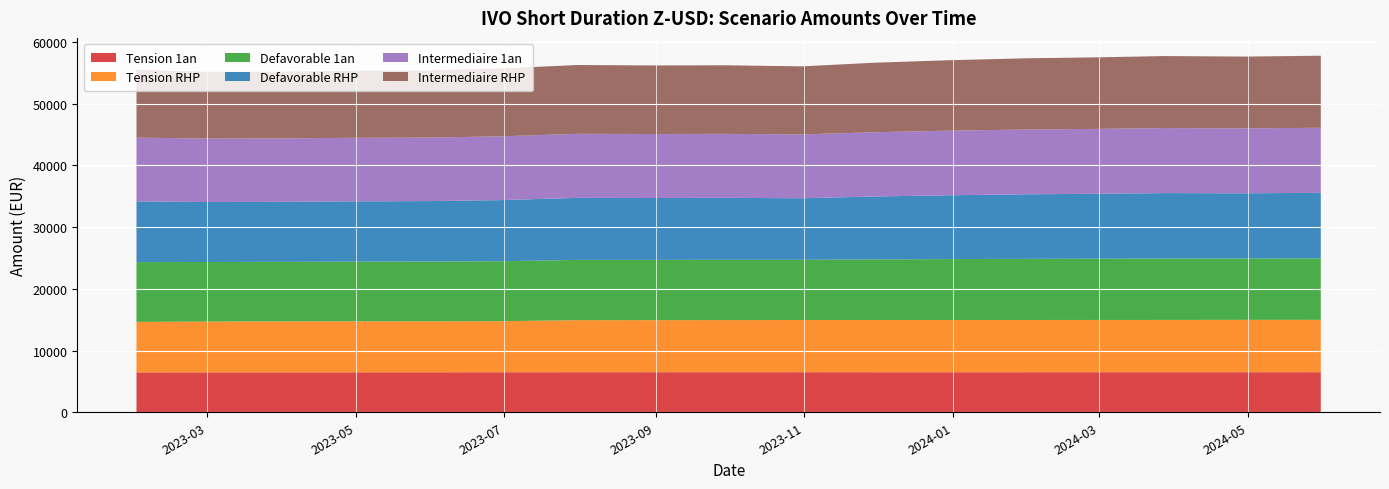

Reading left to right, list all the values displayed in this chart.

Tension_1an: 6464.1	6468.0	6473.3	6477.9	6482.5	6487.4	6492.7	6495.2	6493.2	6492.0	6491.0	6490.4	6491.2	6491.8	6492.1	6493.3	6493.8
Tension_RHP: 8184.6	8234.5	8257.1	8263.3	8265.2	8271.2	8432.4	8435.7	8445.6	8461.0	8461.5	8462.1	8464.8	8470.5	8474.6	8480.9	8485.7
Defavorable_1an: 9687.0	9647.9	9650.2	9670.0	9679.5	9720.1	9768.9	9764.4	9770.6	9752.2	9823.6	9870.8	9910.8	9930.7	9957.3	9949.5	9967.9
Defavorable_RHP: 9844.7	9718.5	9717.6	9770.5	9792.4	9908.0	10051.1	10029.2	10040.3	9976.5	10192.1	10335.0	10456.3	10513.4	10592.2	10561.5	10613.8
Intermediaire_1an: 10329.8	10281.8	10277.6	10292.9	10297.2	10333.8	10380.0	10368.7	10368.8	10343.3	10415.0	10461.3	10499.8	10516.1	10539.7	10526.9	10541.4
Intermediaire_RHP: 10986.6	10834.5	10821.6	10870.0	10883.8	11000.2	11148.5	11112.1	11112.5	11031.1	11262.1	11413.0	11539.5	11593.5	11671.6	11629.2	11677.3